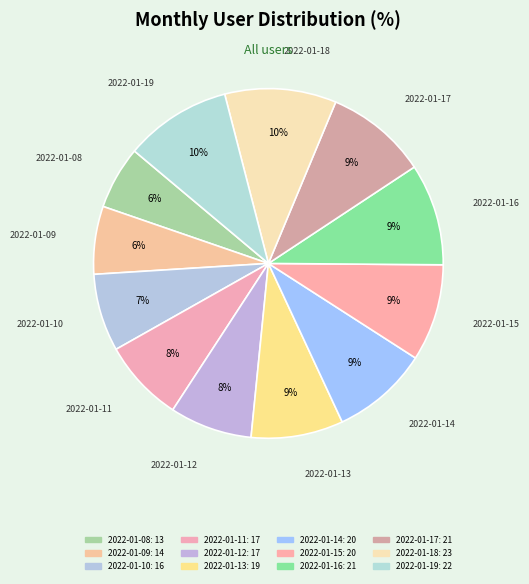

Count the number of slices in the pie.

12